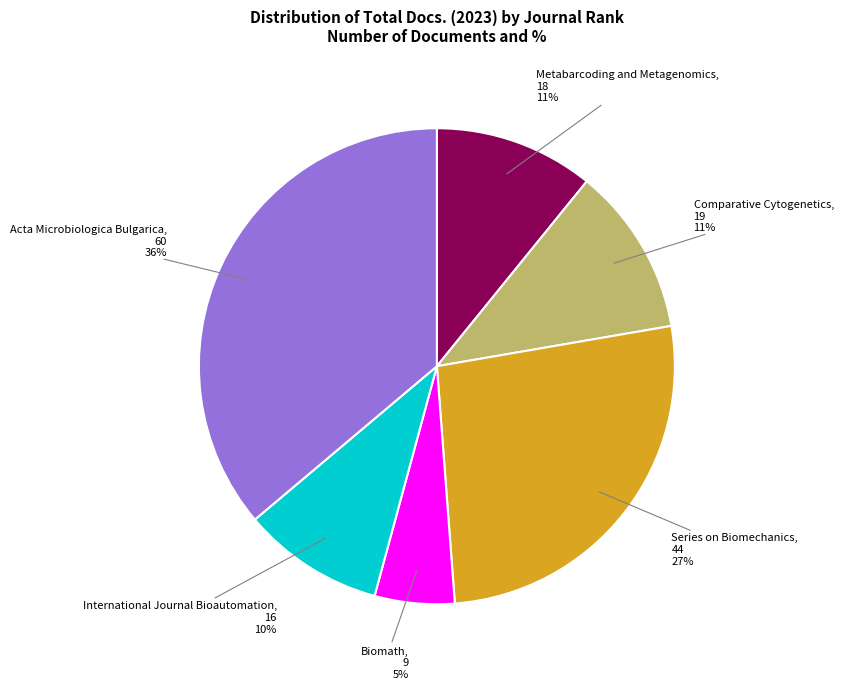

Do Comparative Cytogenetics and International Journal Bioautomation together represent more than half of the pie?

No